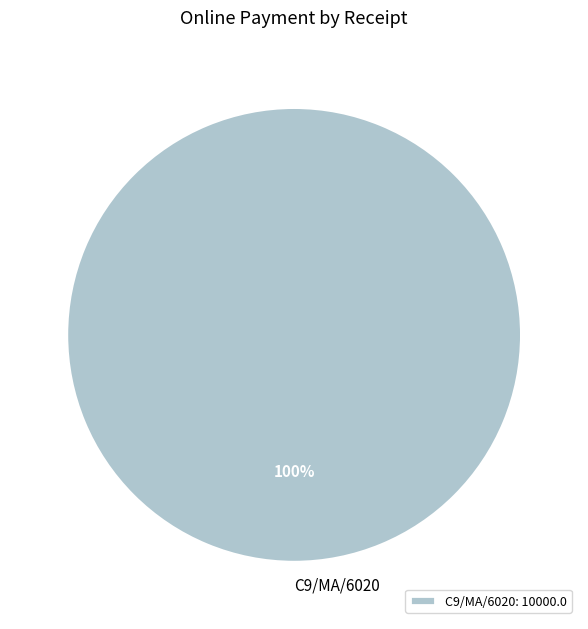

True or false: C9/MA/6020: 10000.0 accounts for 100% of the total.

True